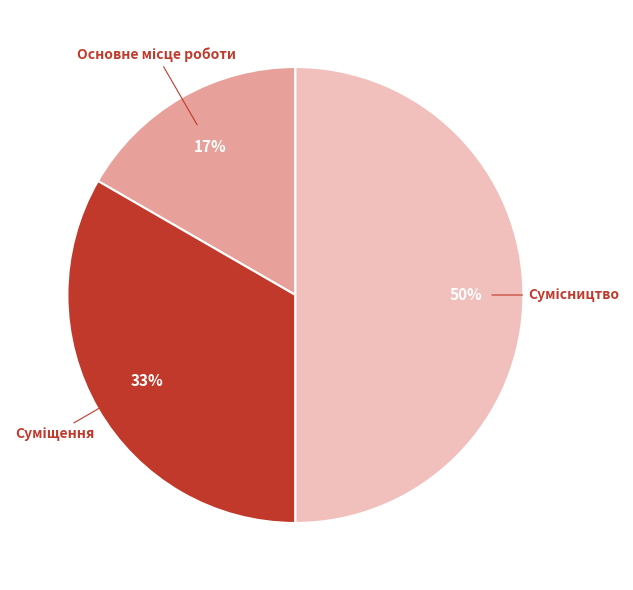

To the nearest percent, what is the average slice percentage?

33%